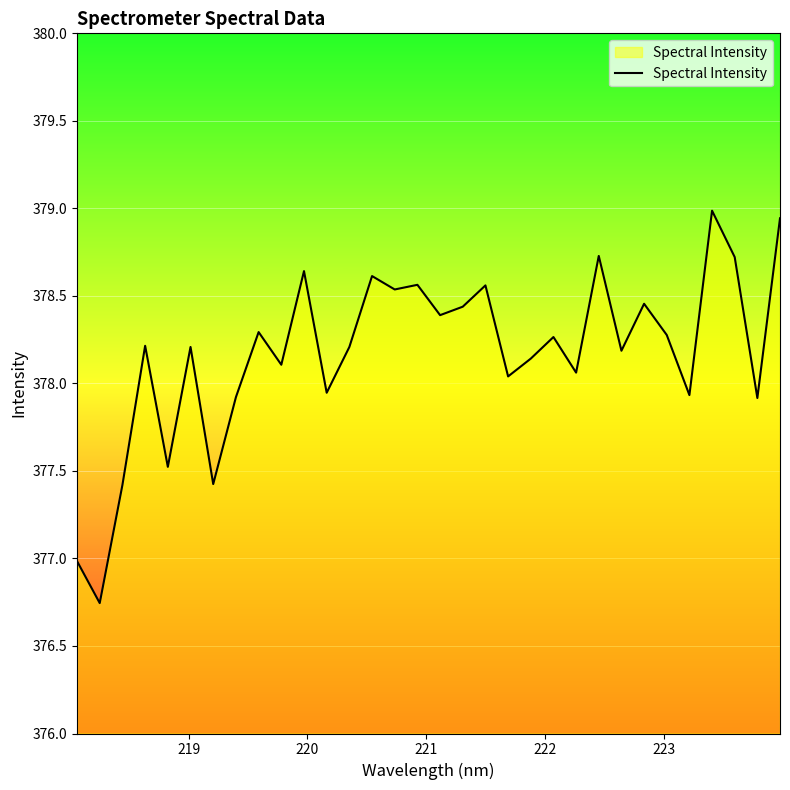

What is the greatest value displayed?

379.0